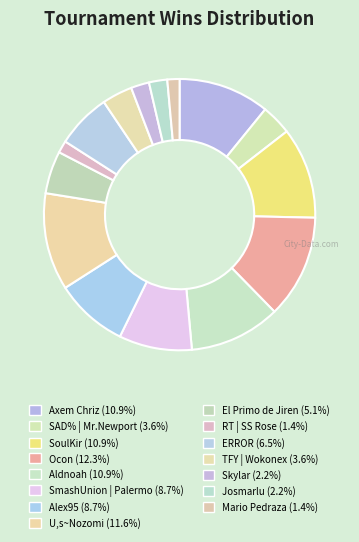

Which slice is the largest?

Ocon